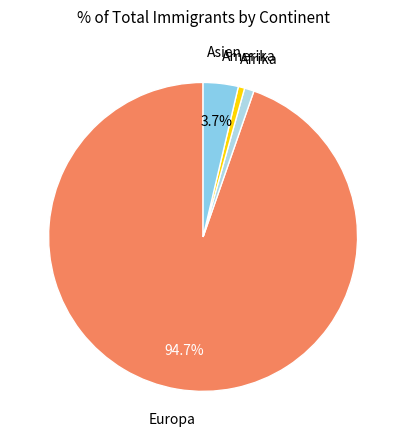

Approximately how many times larger is the value at Afrika compared to Asien?

0.3